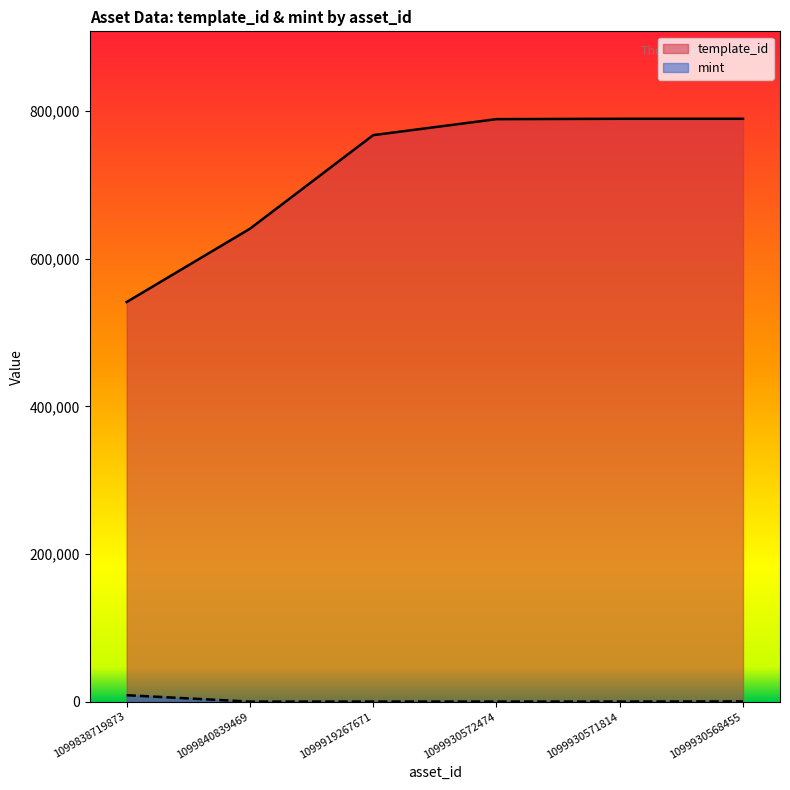

Rank the series by their average value, from highest to lowest.

template_id, mint